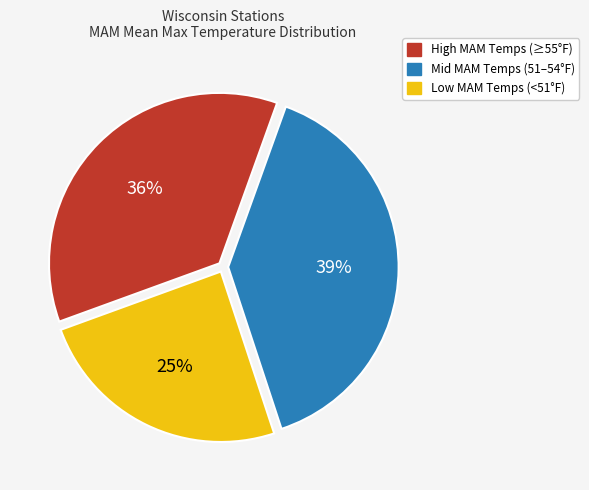

Count the number of slices in the pie.

3